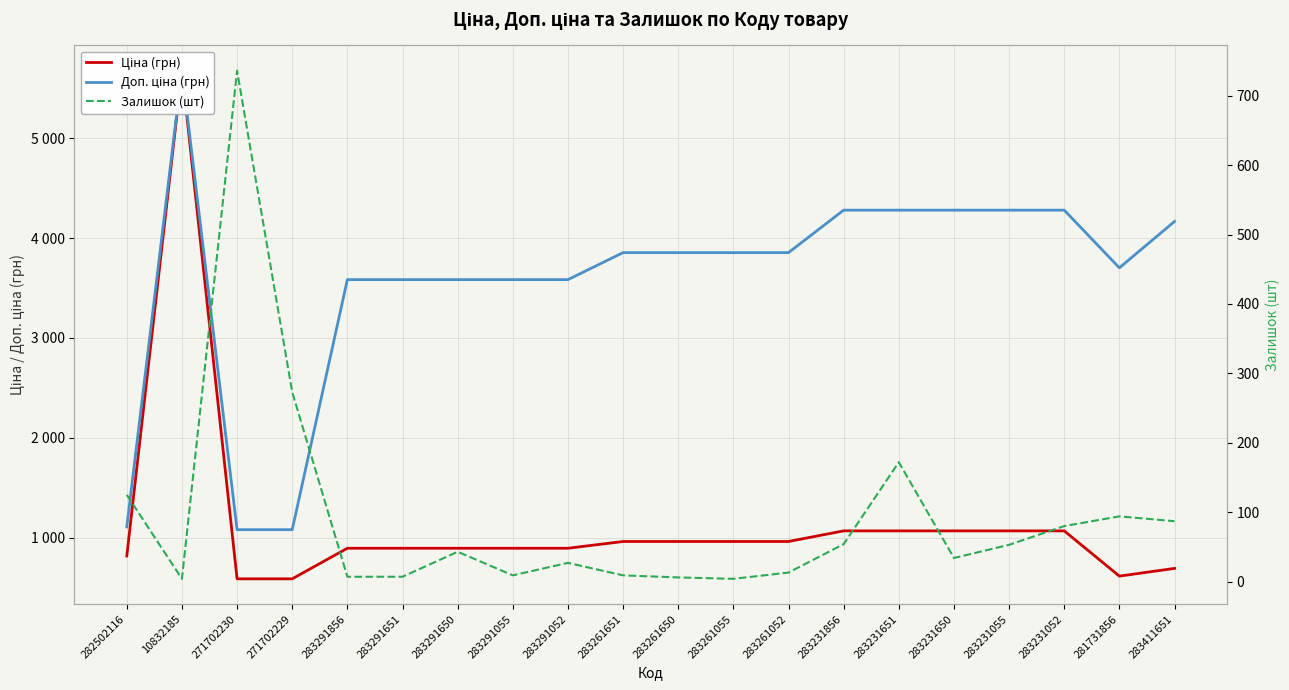

True or false: Доп. ціна (грн) and Ціна (грн) cross at least once.

False